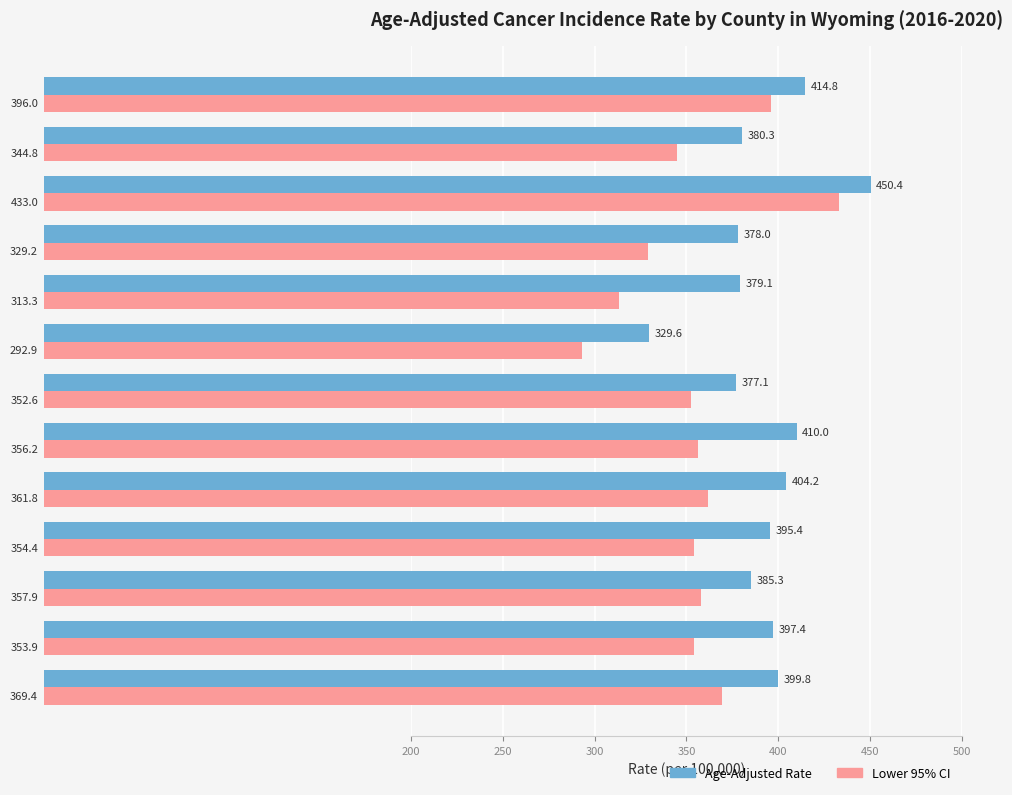

Is it true that Age-Adjusted Rate equals 209.4 at Fremont County?

False